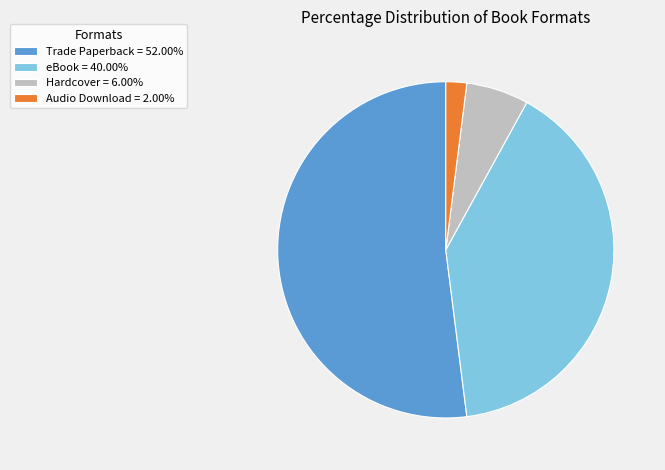

Do Hardcover = 6.00% and Audio Download = 2.00% together represent more than half of the pie?

No